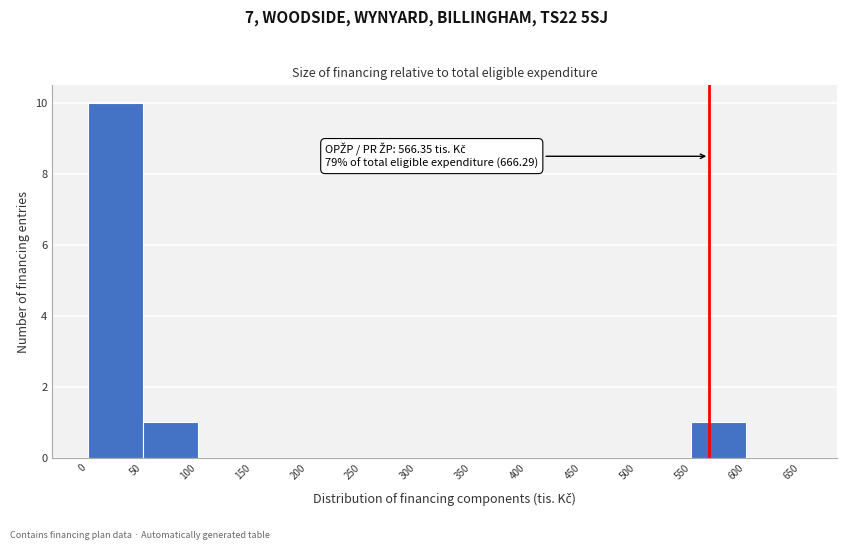

Which range on the x-axis has the tallest bar?

0 to 50